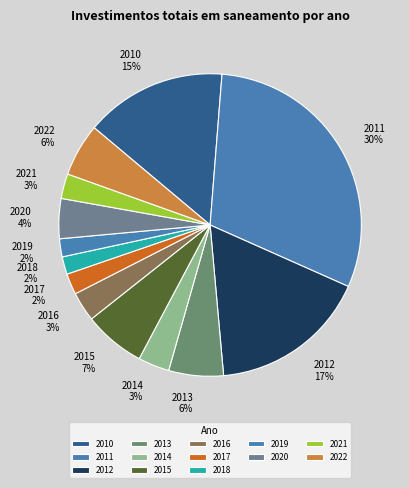

Count the number of slices in the pie.

13